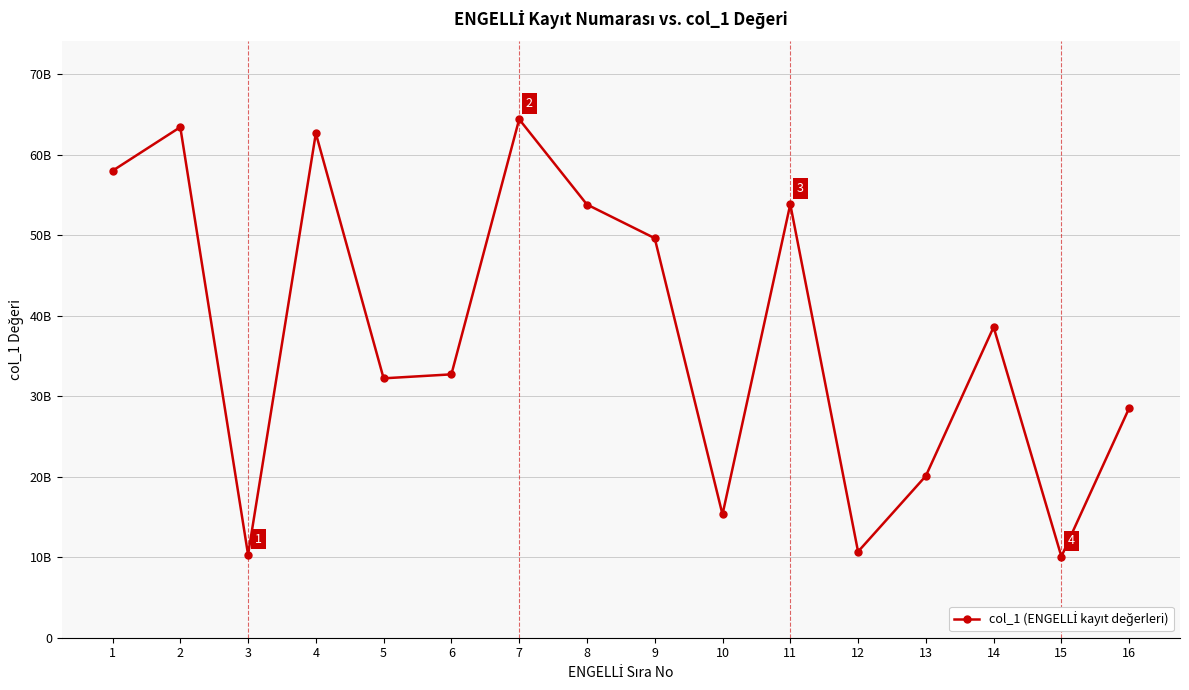

True or false: the data shows 78197485548 at 9.

False